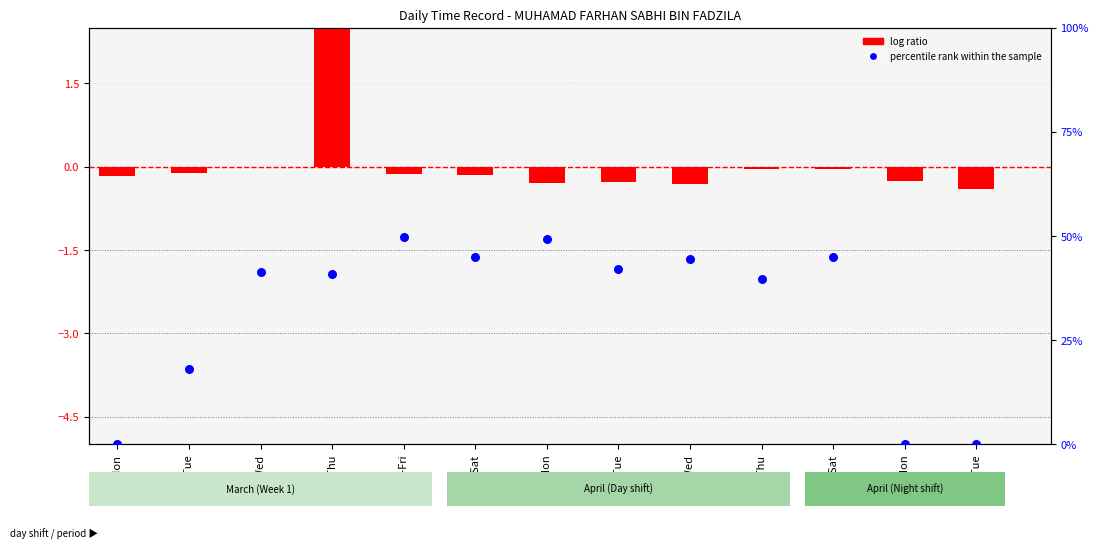

Which series reaches the maximum Y coordinate?

percentile rank within the sample